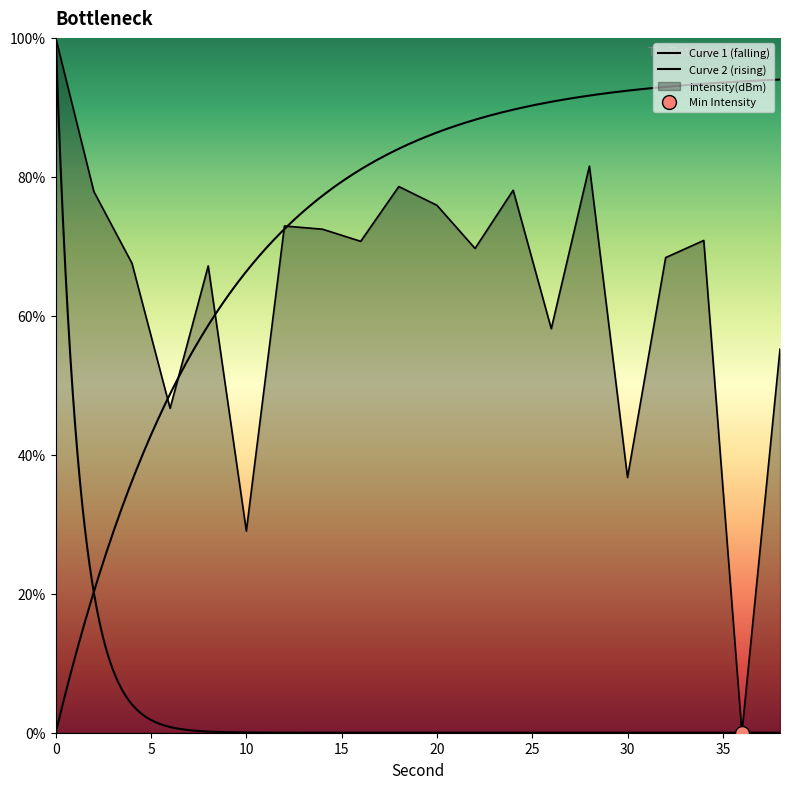

What is the approximate value at 22?

69.7